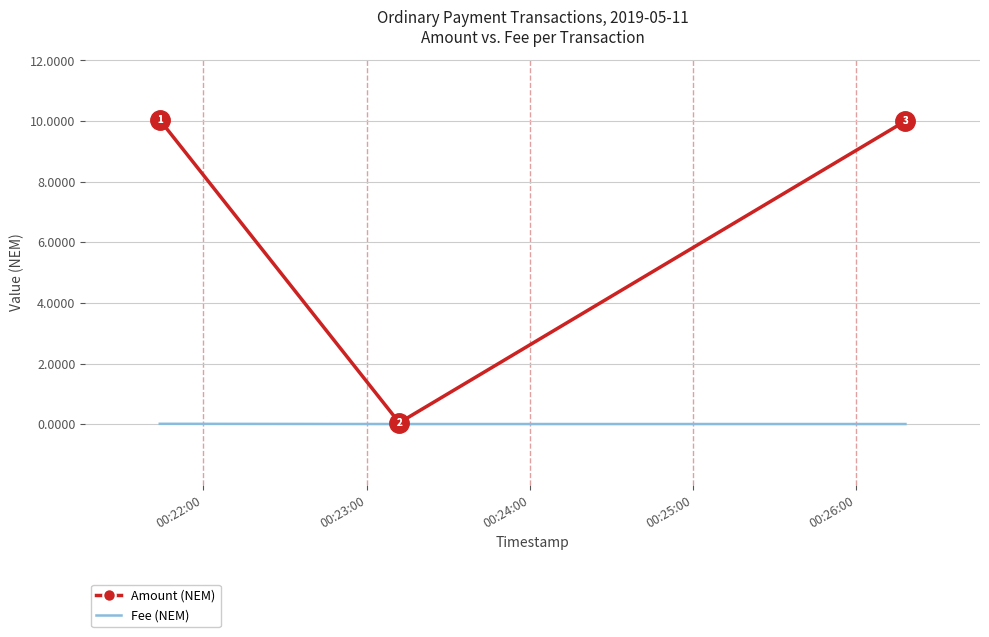

Rank the series by their average value, from highest to lowest.

Amount (NEM), Fee (NEM)